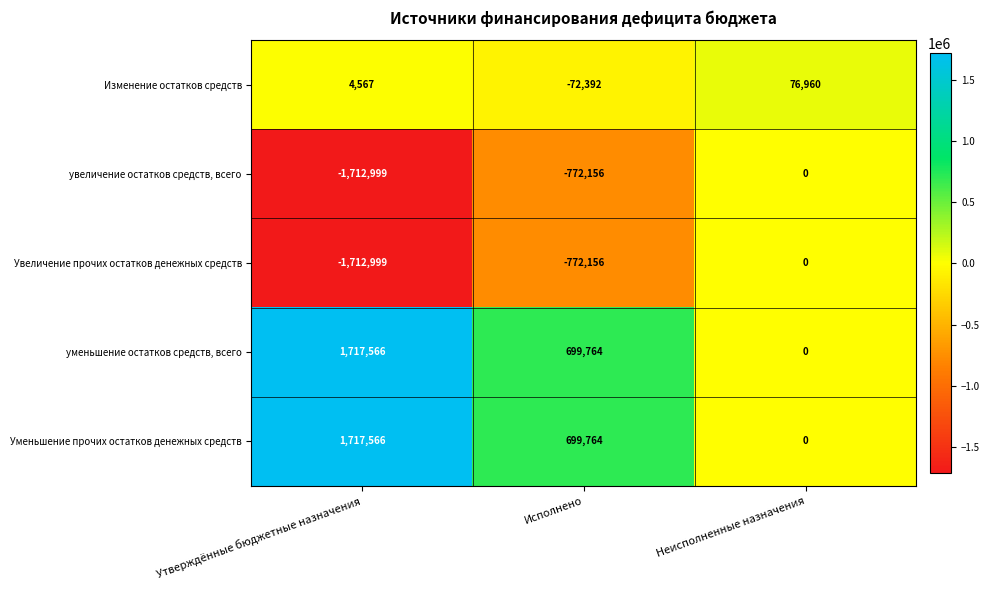

At which category does the chart reach its minimum across all series?

Утверждённые бюджетные назначения